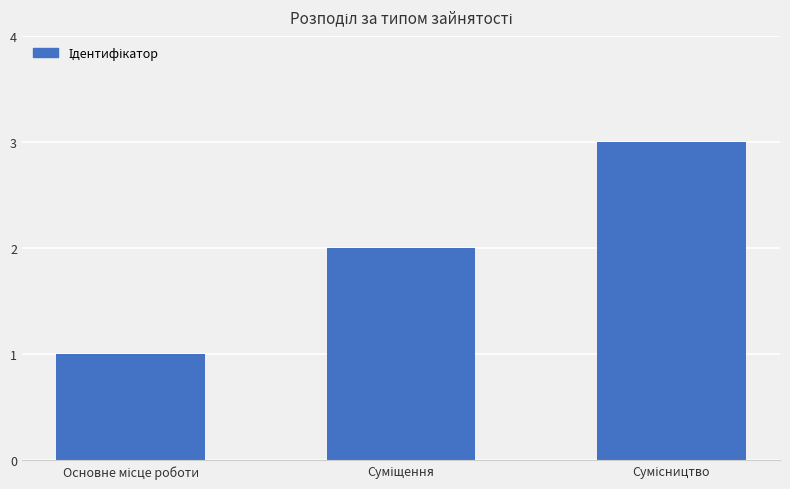

What is the sum of all values?

6